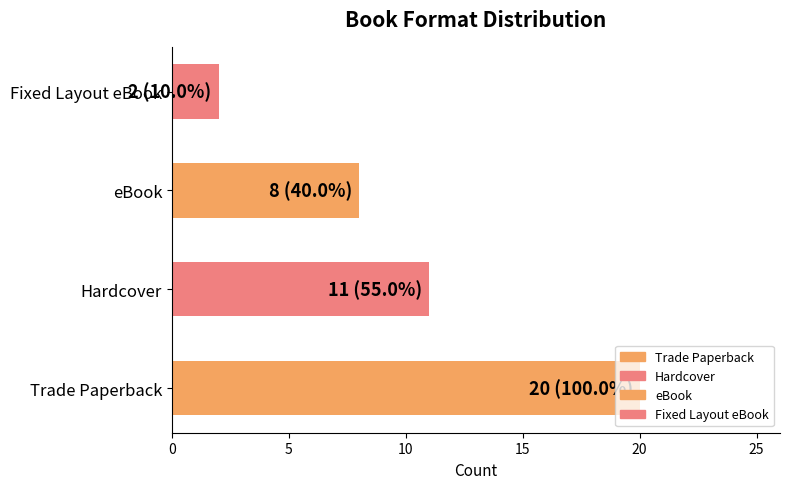

Does the chart contain stacked bars?

No